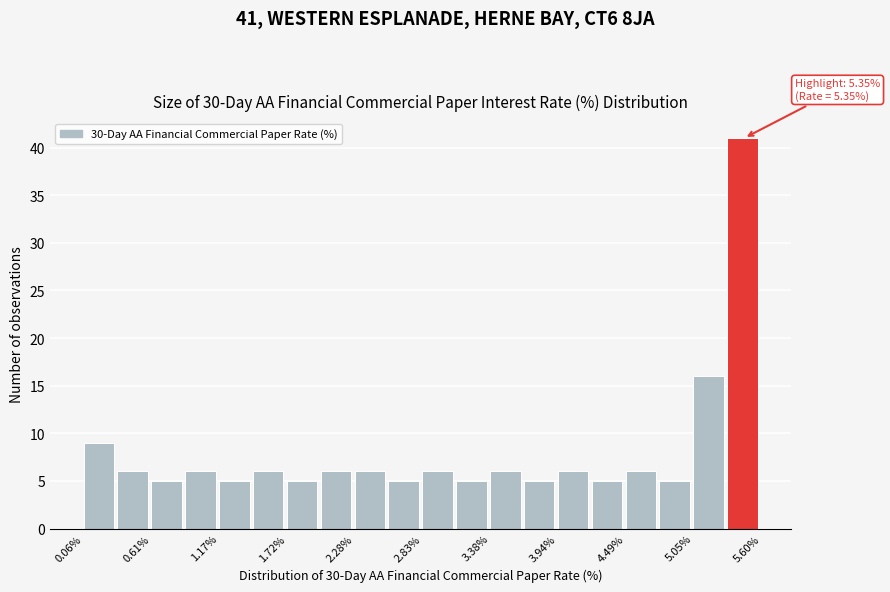

Read against the x-axis, roughly where is the centre of the tallest bar?

5.4